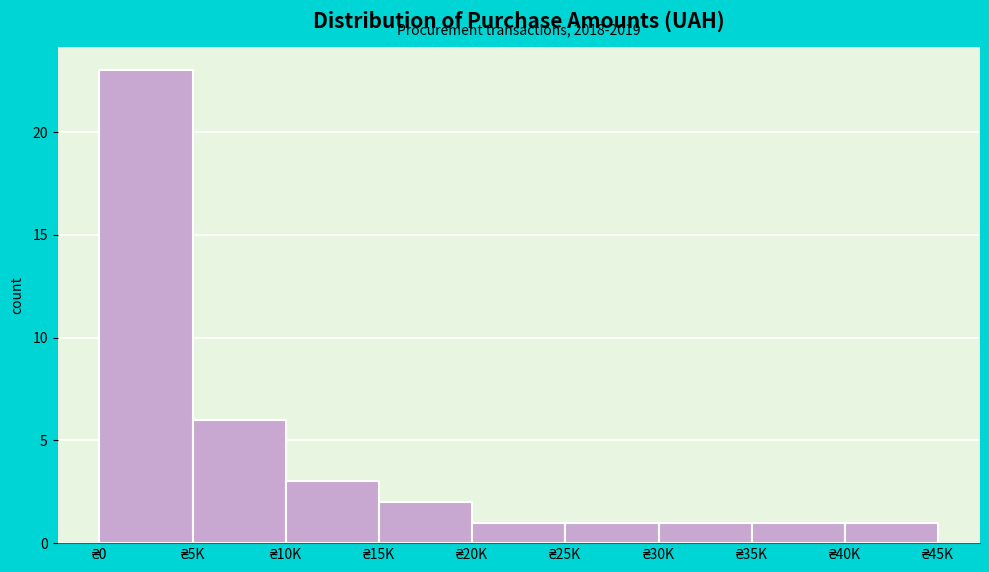

Reading right to left, what are all the values shown in this chart?

1	1	1	1	1	2	3	6	23